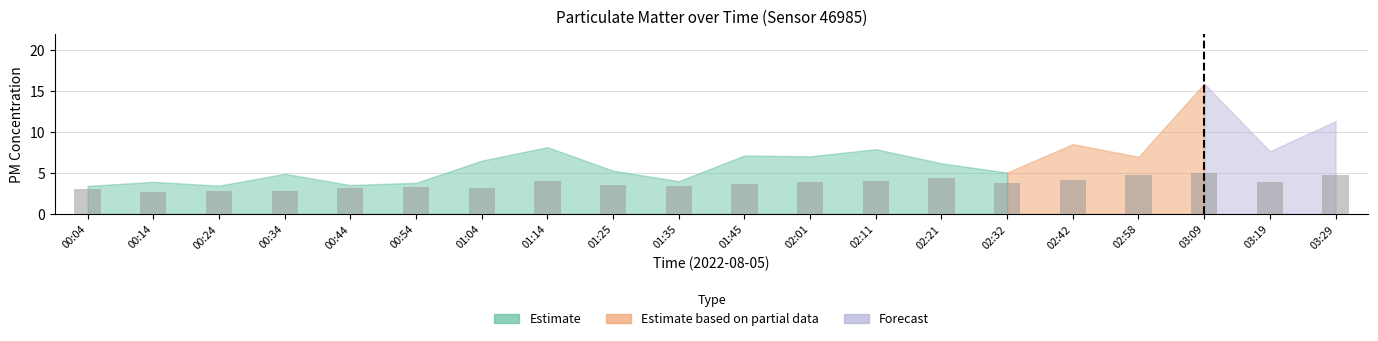

Which category has the highest value across all series?

03:09